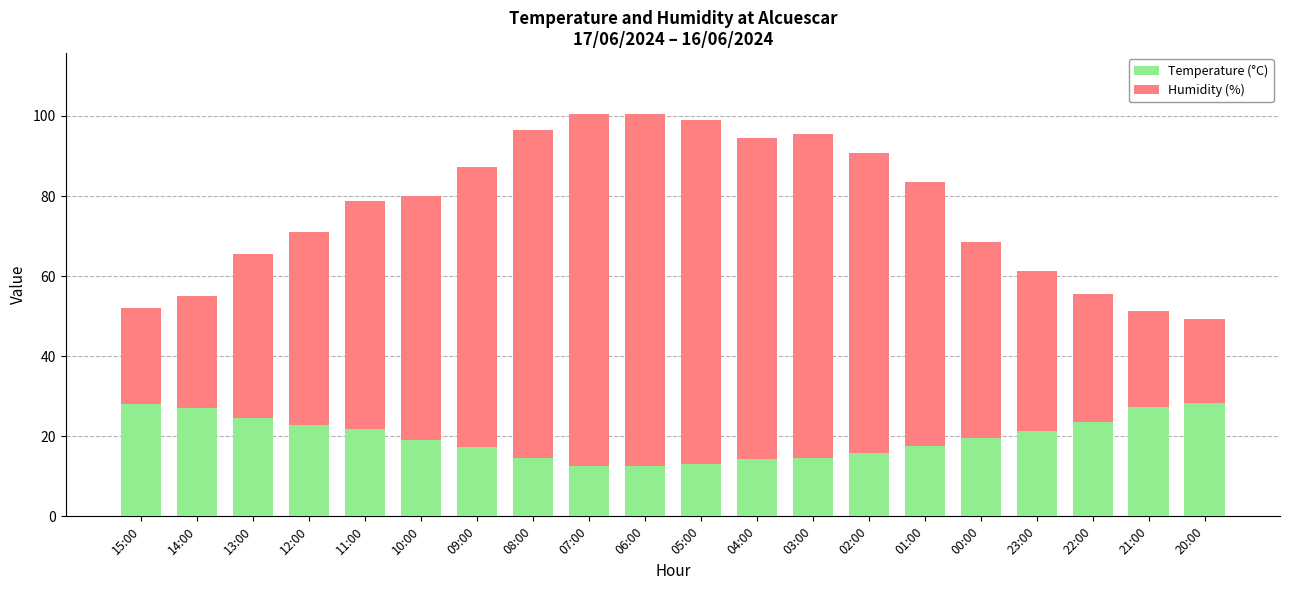

What is the total value across all series at 15:00?

52.0